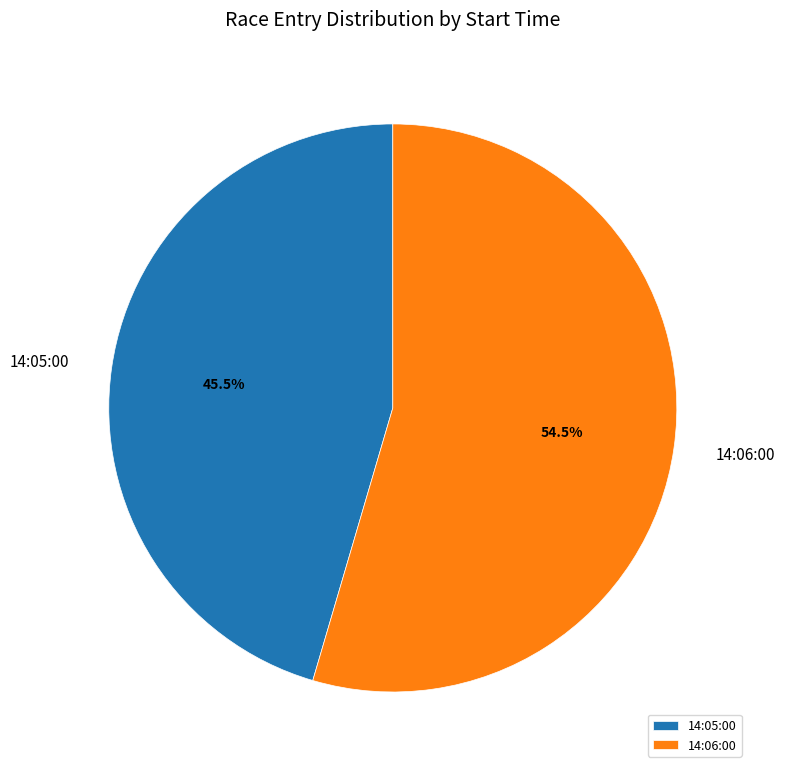

Which has a higher value, 14:05:00 or 14:06:00?

14:06:00